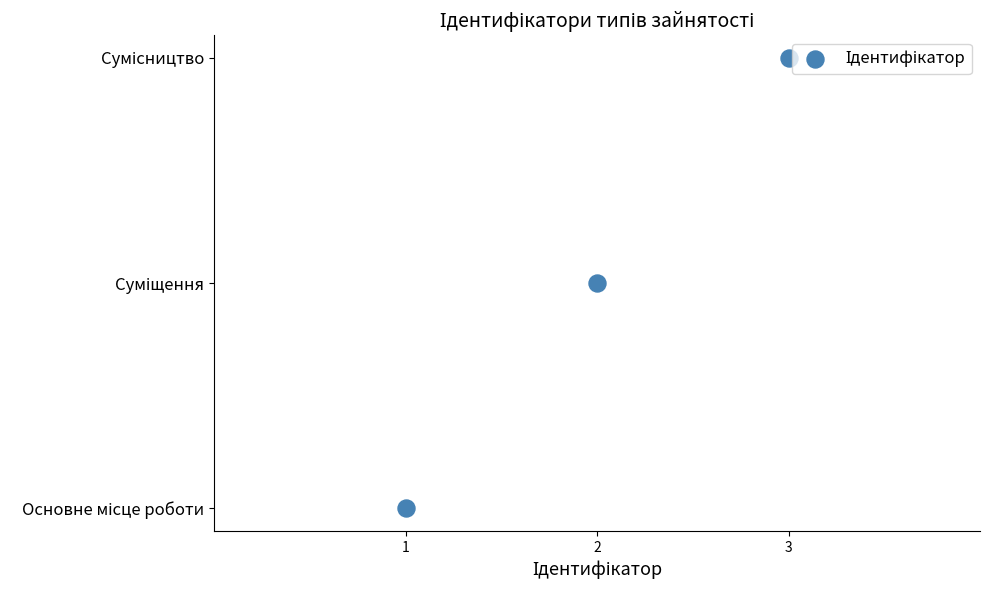

Between 2 and 3, which is larger?

3